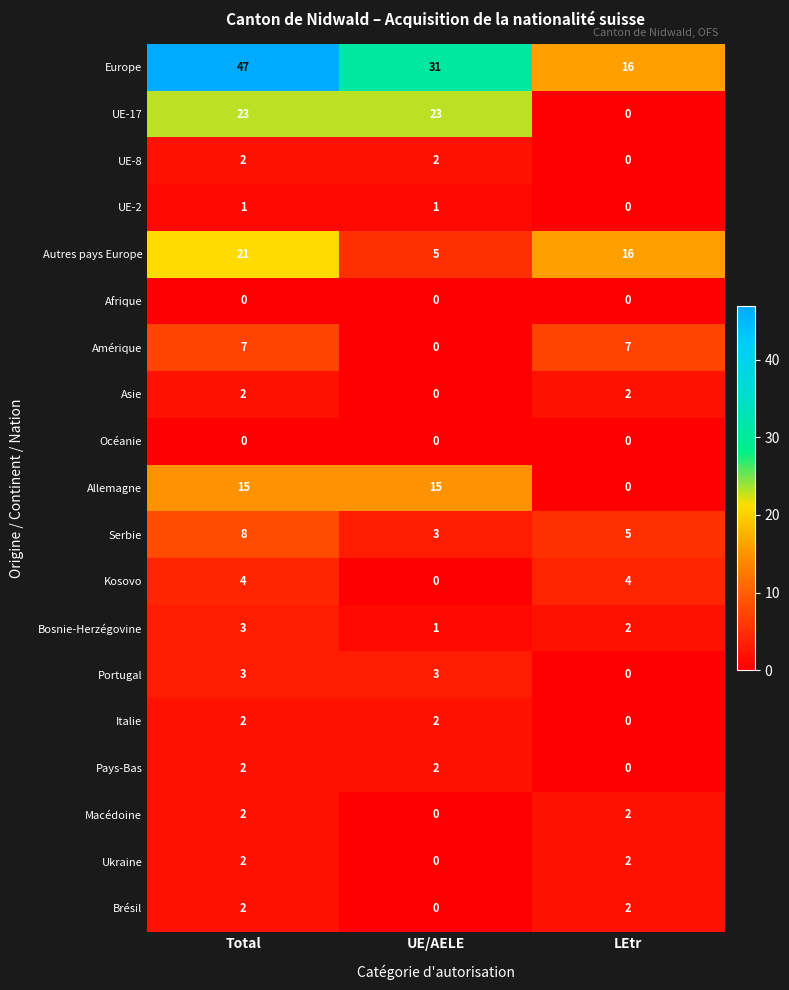

Where is UE-2 nearest to the value 0?

LEtr